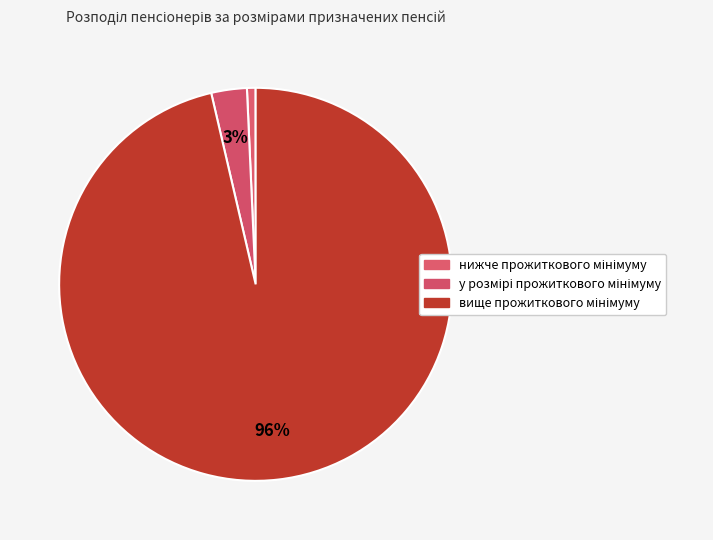

How many slices are in this pie chart?

3